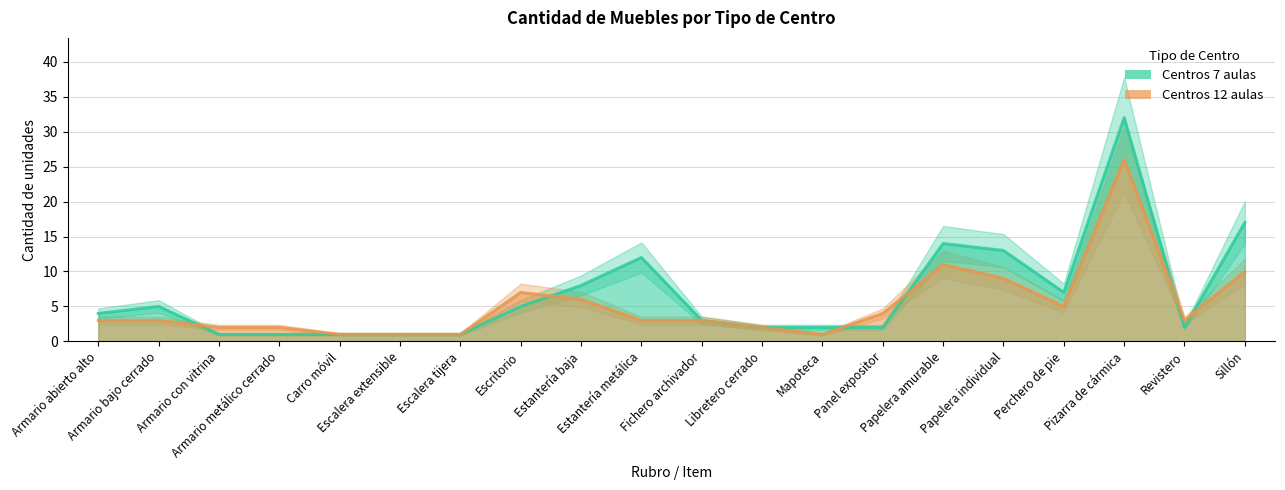

At which category is the sum across all series the highest?

Pizarra de cármica